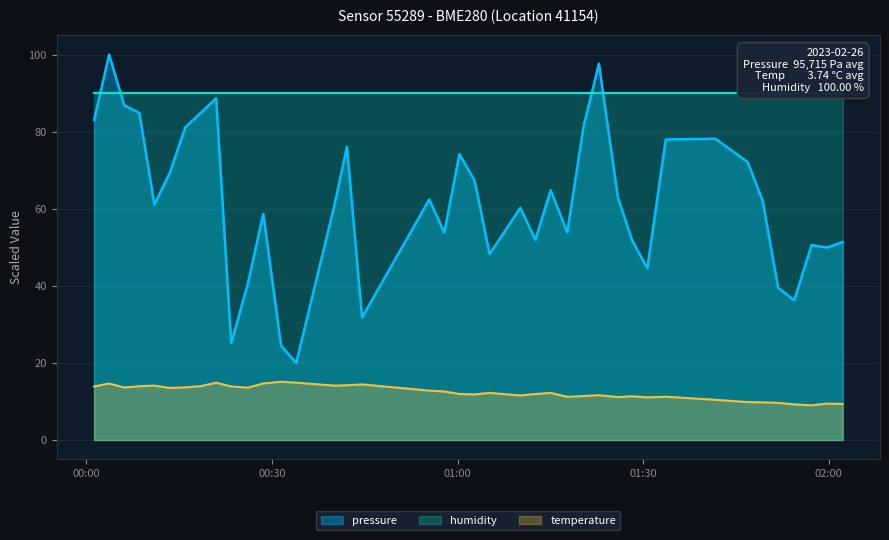

Which series has the largest range (max minus min)?

pressure